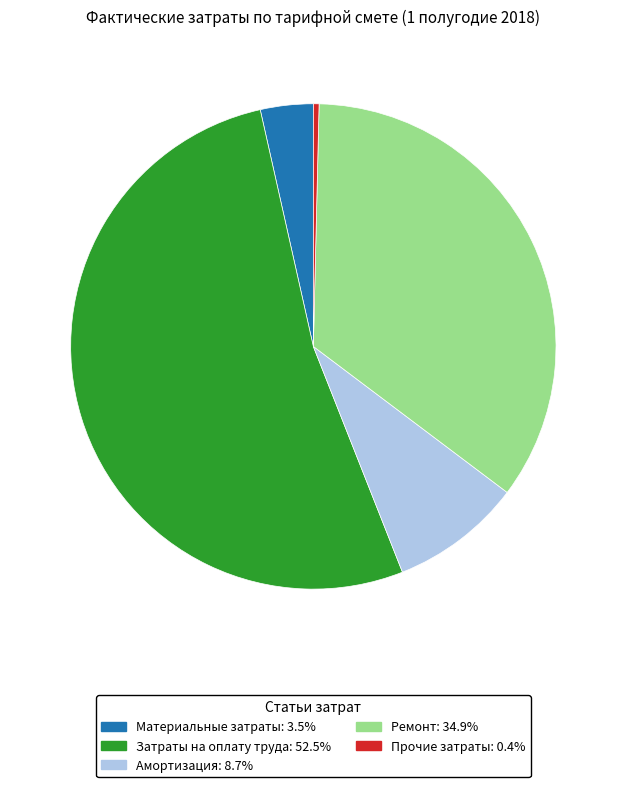

Count the number of slices in the pie.

5